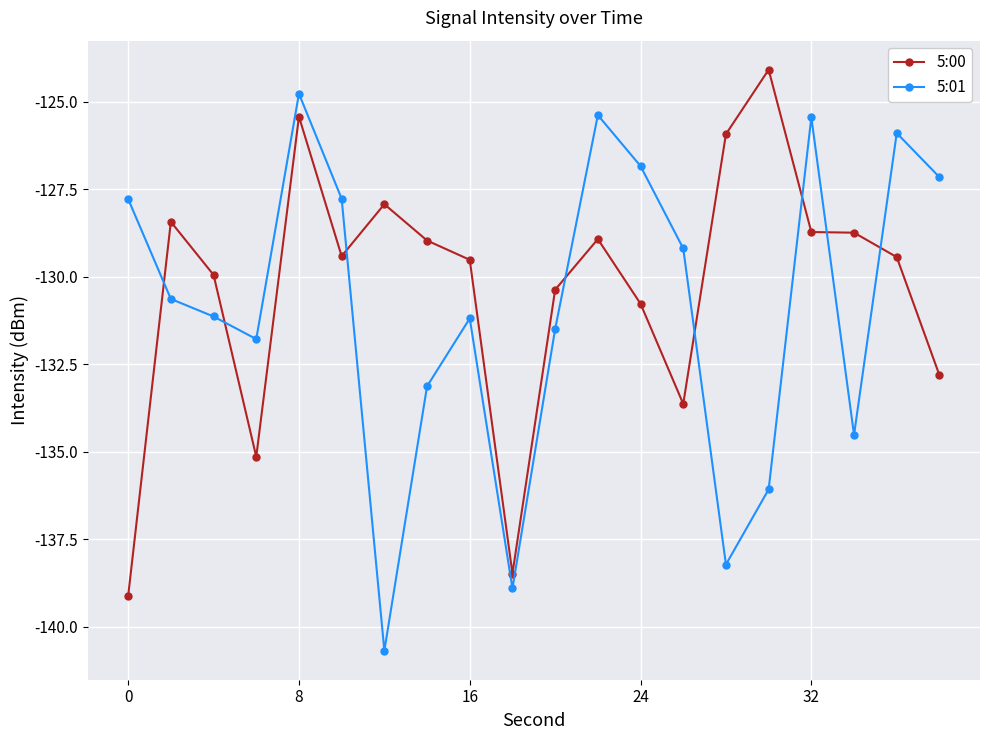

What is the minimum value shown in the chart?

-140.7